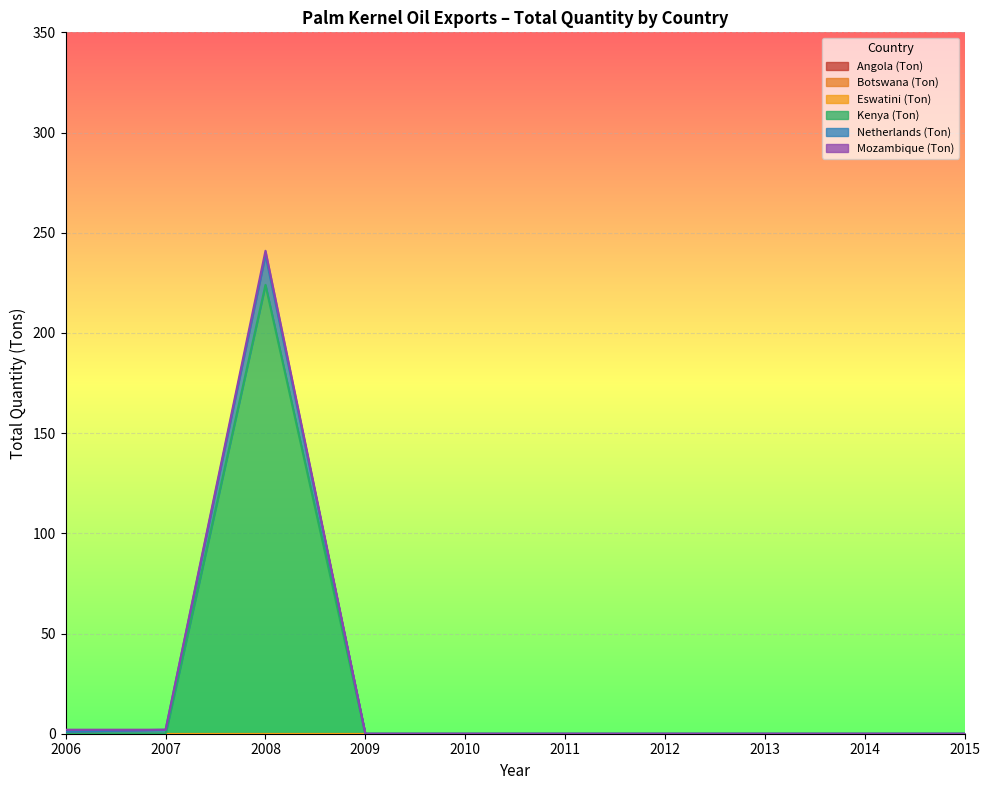

The Angola (Ton) series shows 0 at 2006-Mar. True or false?

True